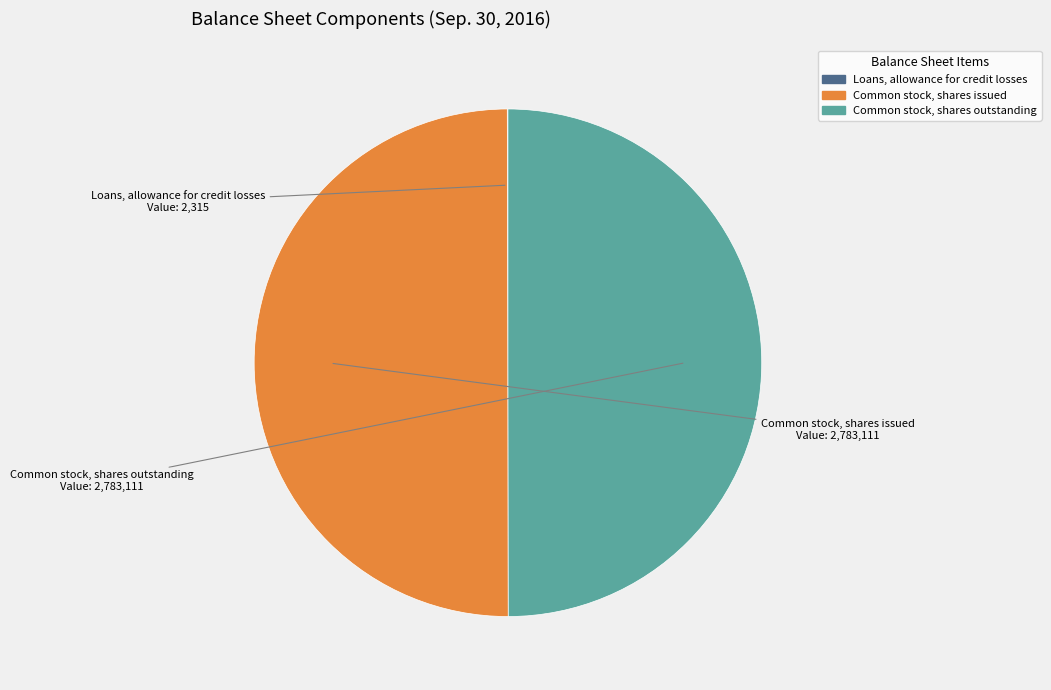

True or false: Common stock, shares issued accounts for 50% of the total.

True